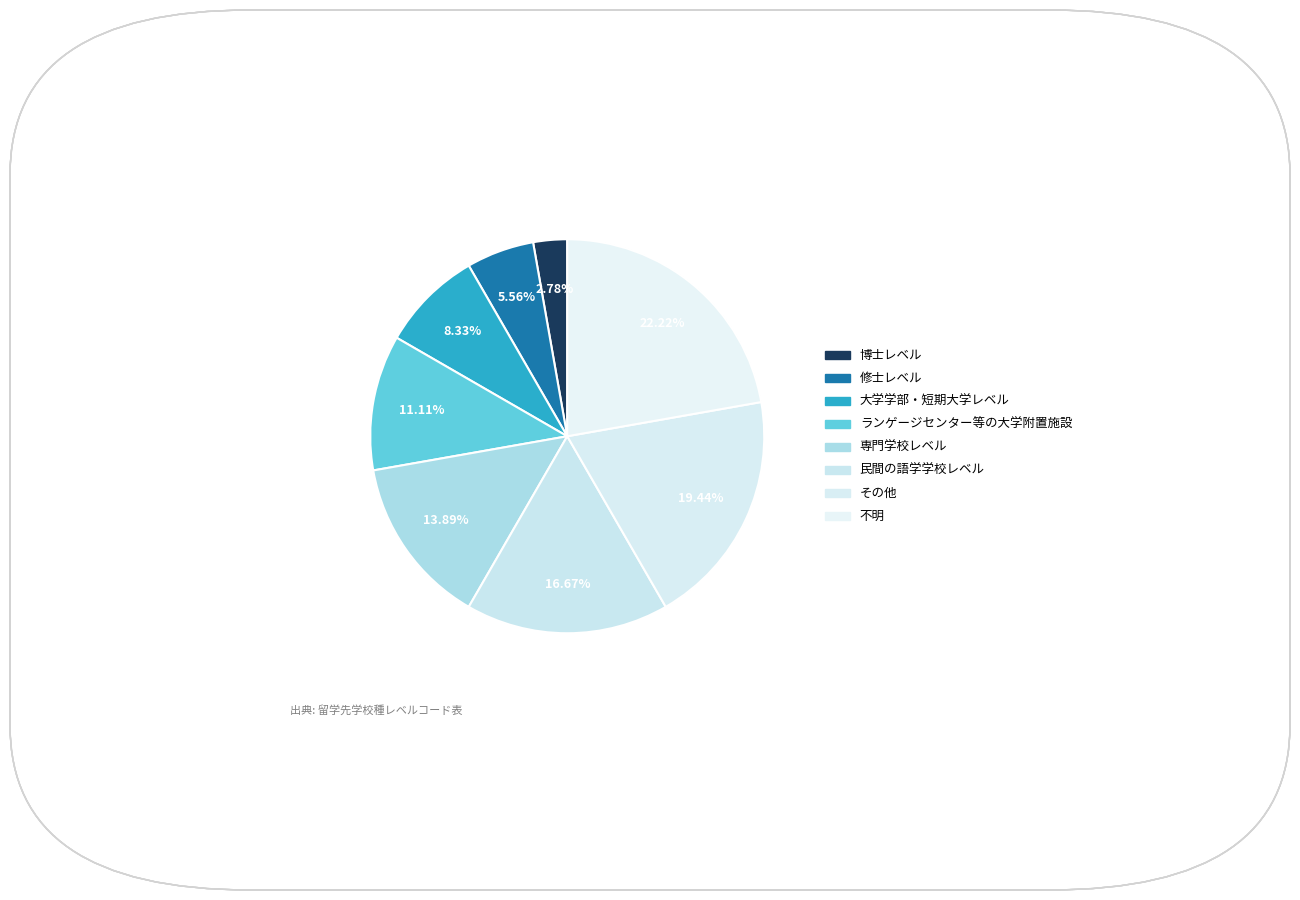

Count the number of slices in the pie.

8